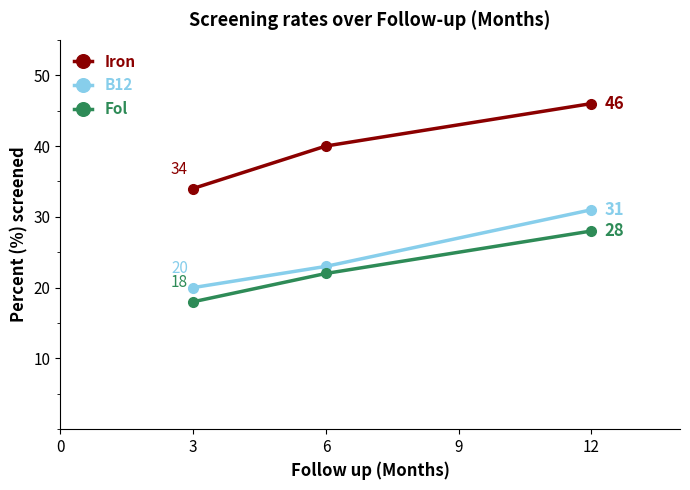

Which series has the largest total across all categories?

Iron